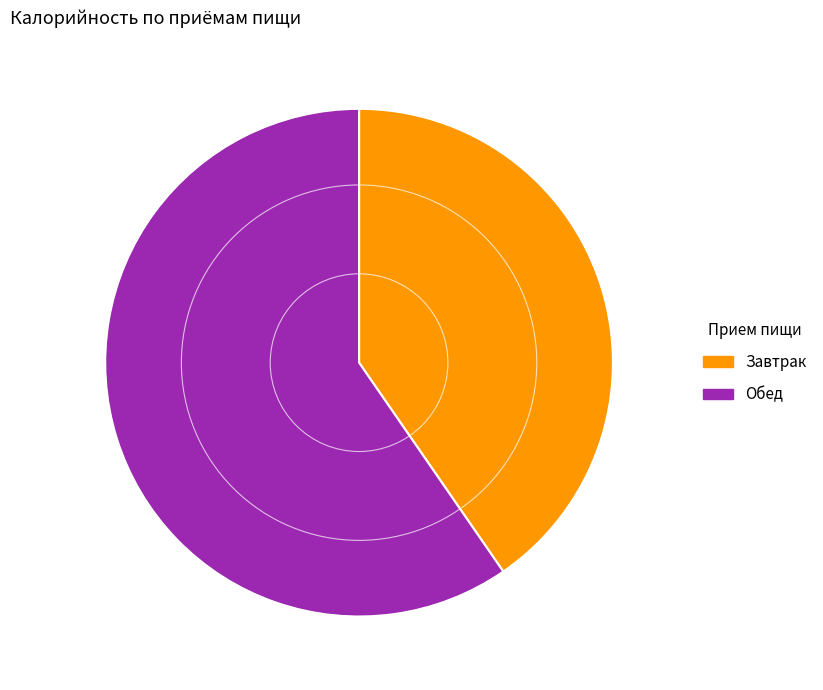

What is the smallest slice in the pie chart?

Завтрак